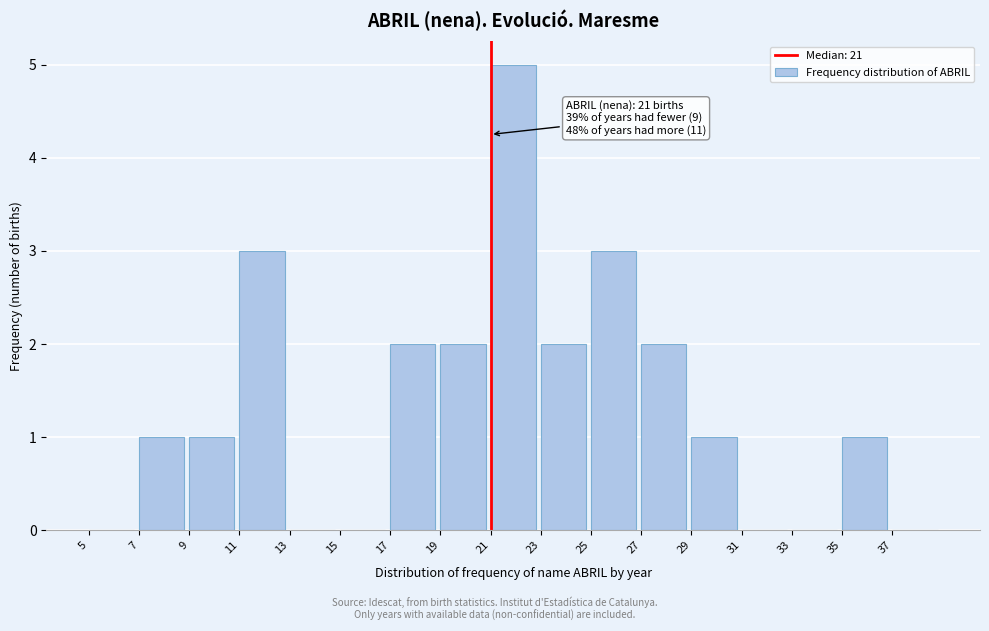

Which range on the x-axis has the tallest bar?

21 to 23